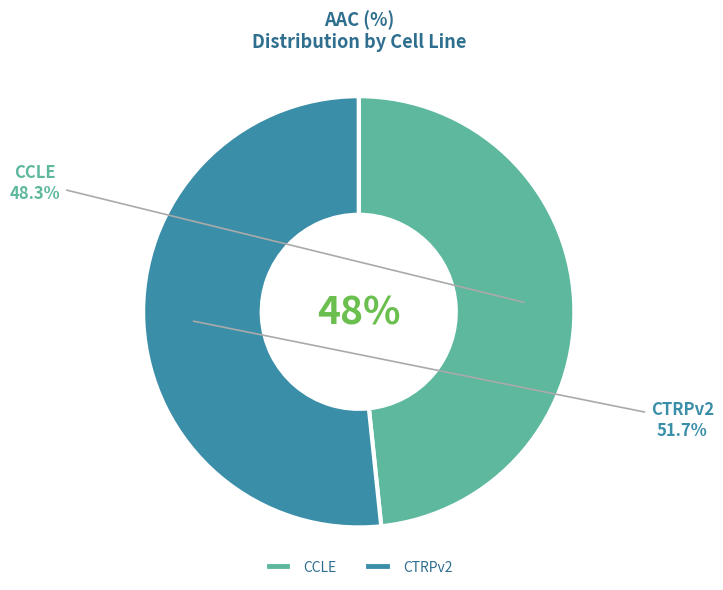

Does any single category account for the majority?

Yes